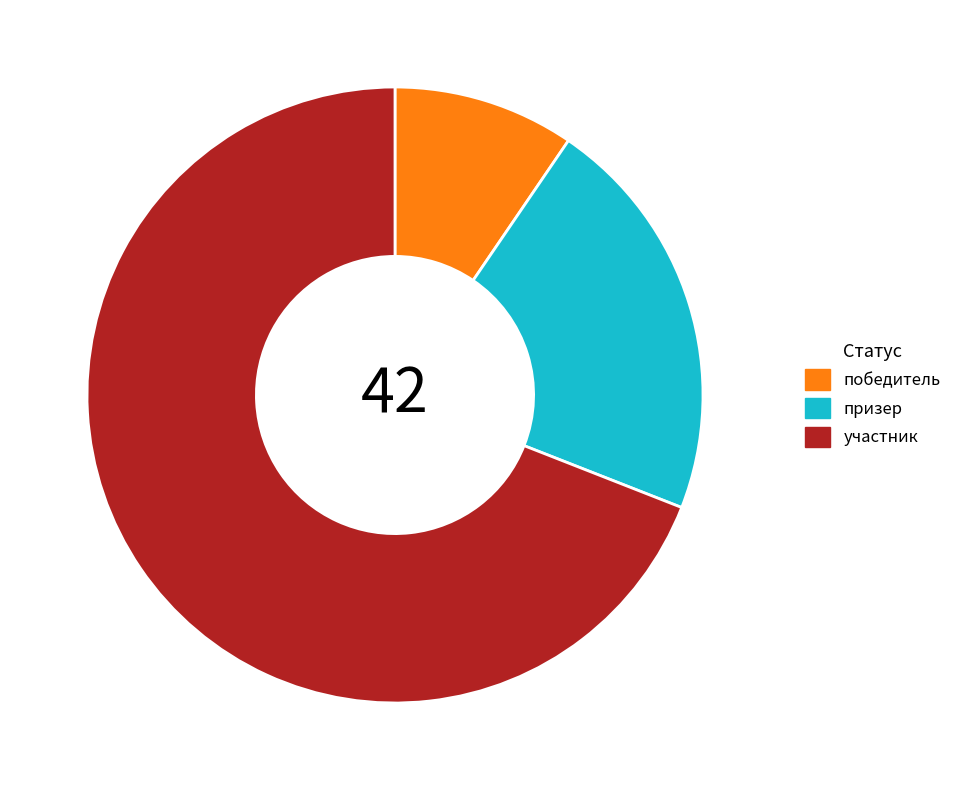

Is there any slice that represents more than half of the pie?

Yes